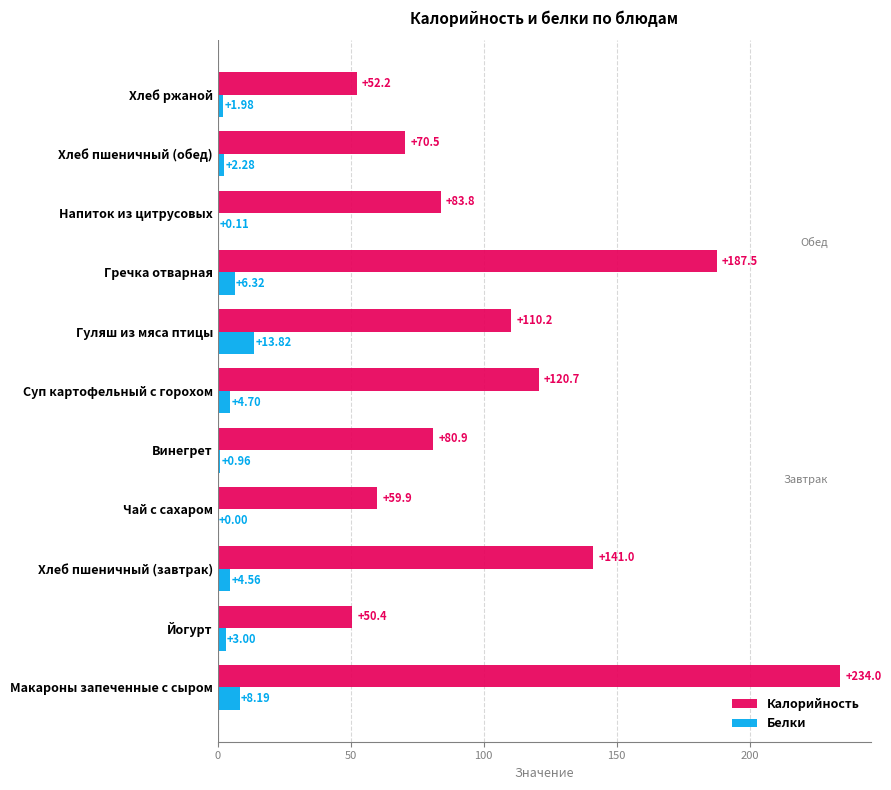

What are all the series names shown in the legend?

Калорийность, Белки